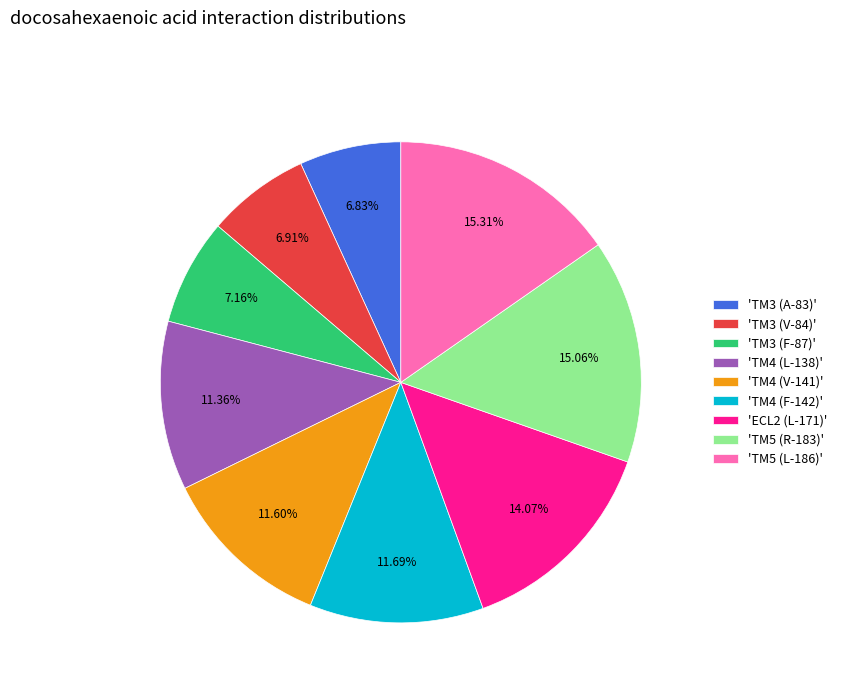

Is there a majority slice in this chart?

No